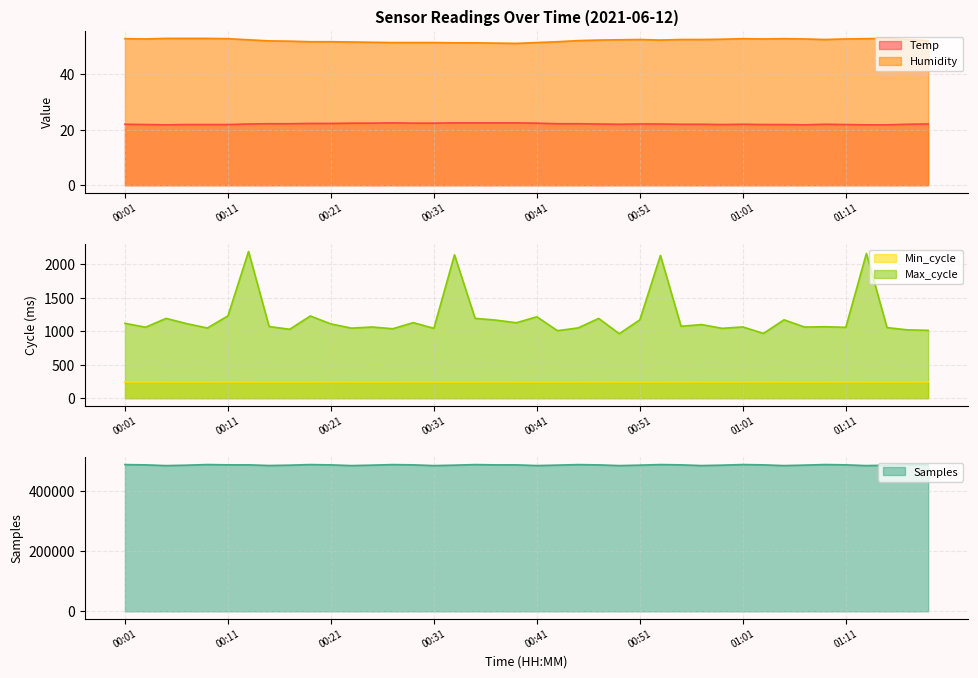

At which label does Samples first exceed 488792?

00:01